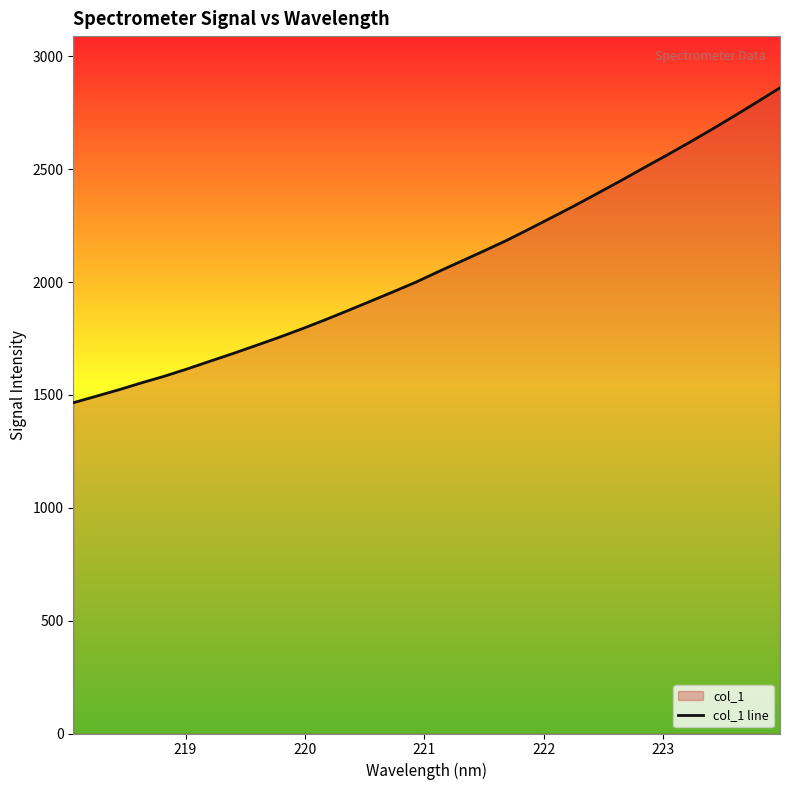

What is the greatest value displayed?

2861.3